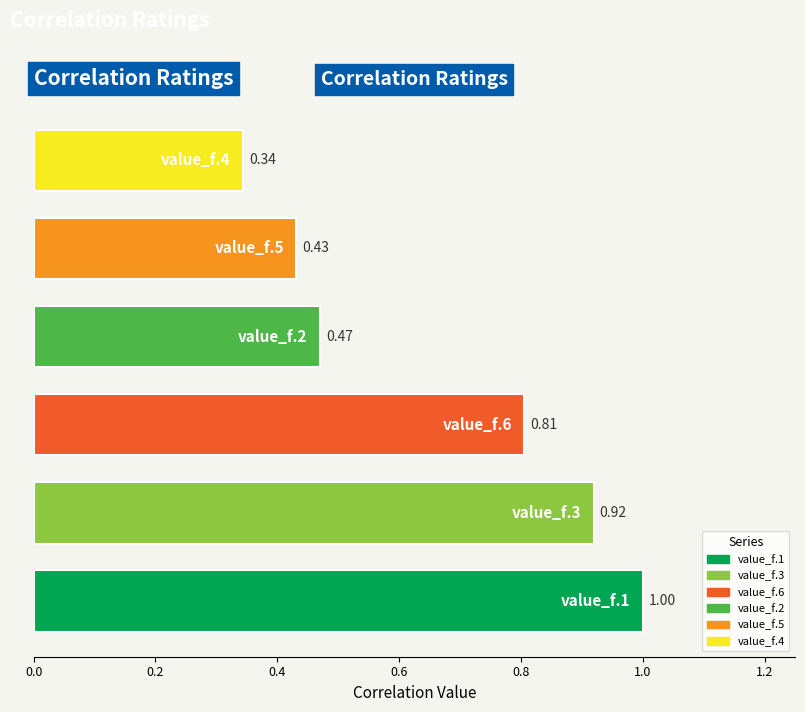

What is the difference between the maximum and minimum values?

0.7